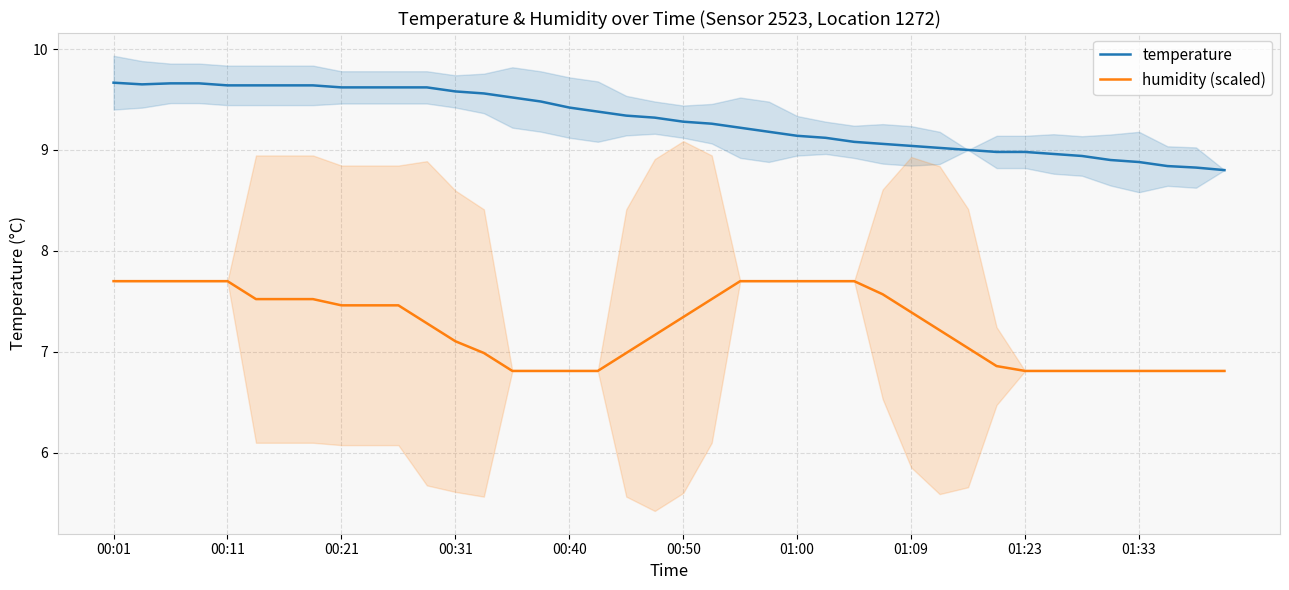

At which category does temperature reach its first local valley?

00:11